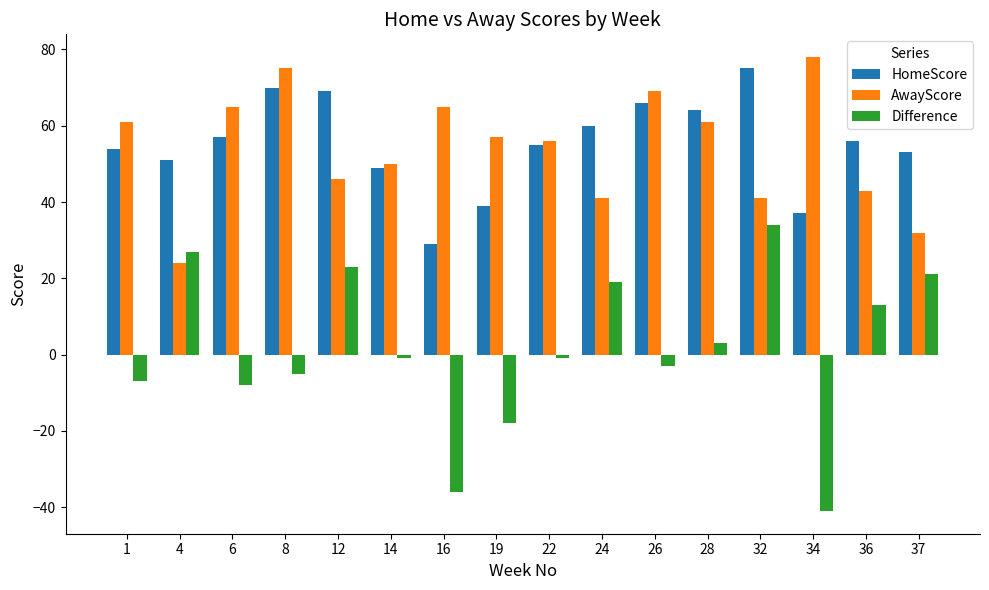

How many bars are there in total?

48